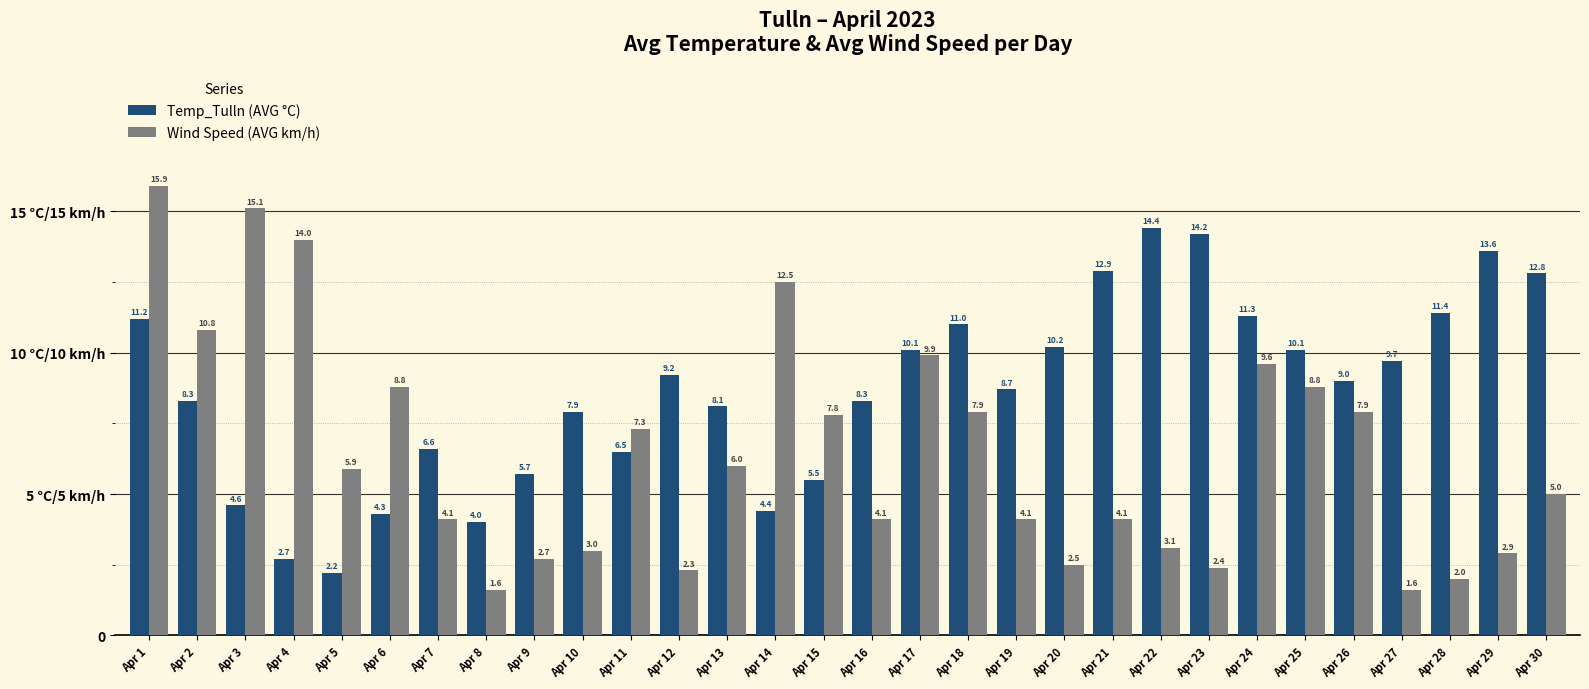

What value does the Temp_Tulln (AVG °C) series have at Apr 3?

4.6